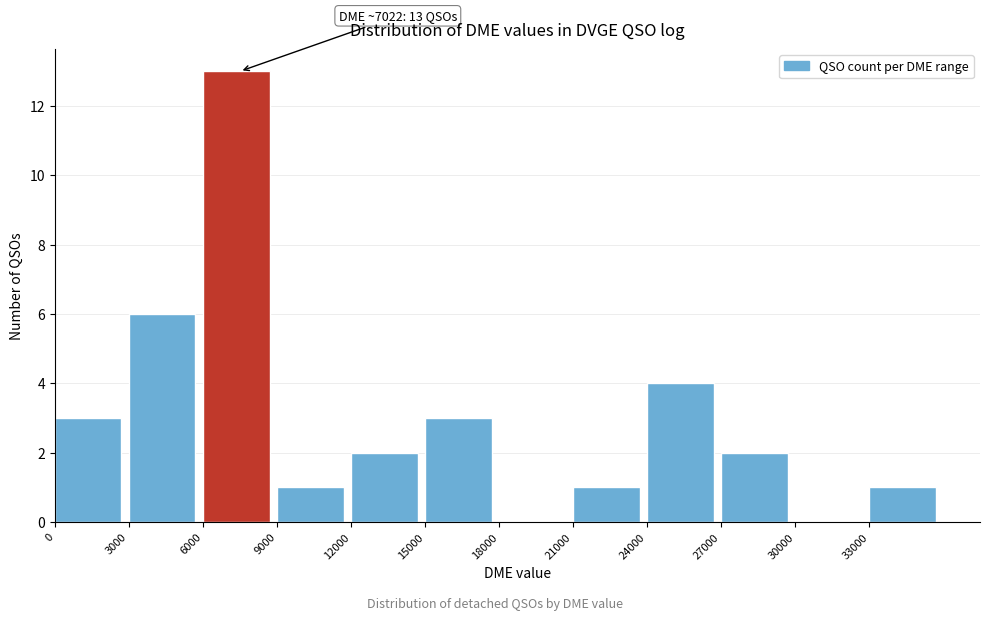

Which range on the x-axis has the tallest bar?

6000 to 9000